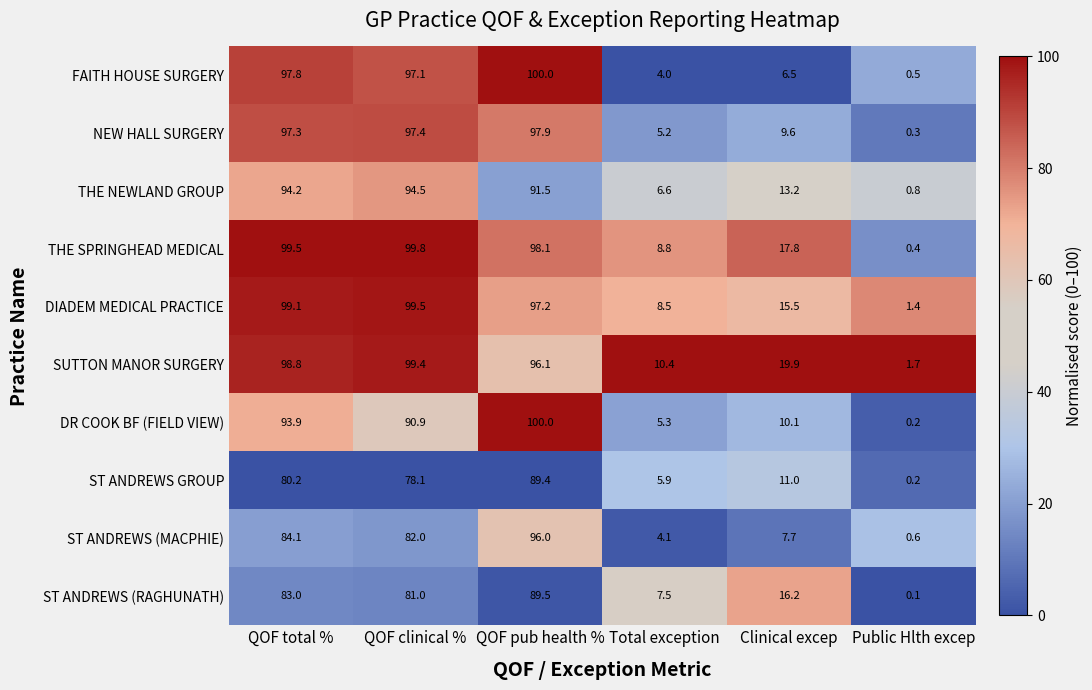

What is the maximum value shown in the chart?

100.0